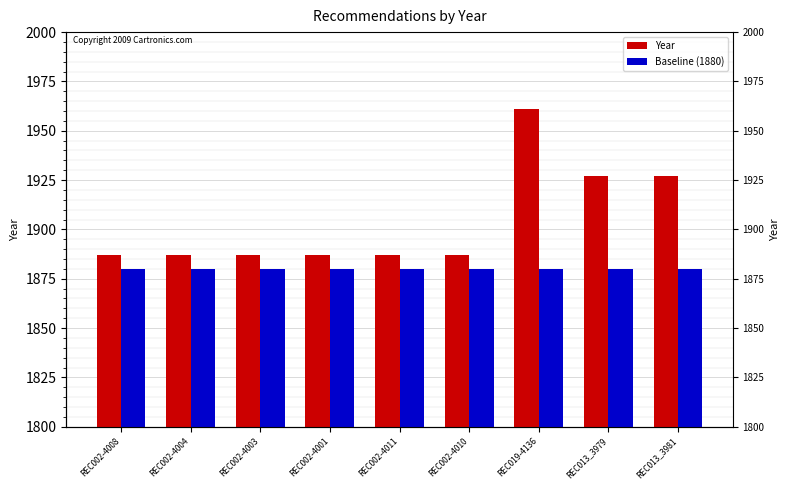

What is the average value of the Baseline (1880) series?

1880